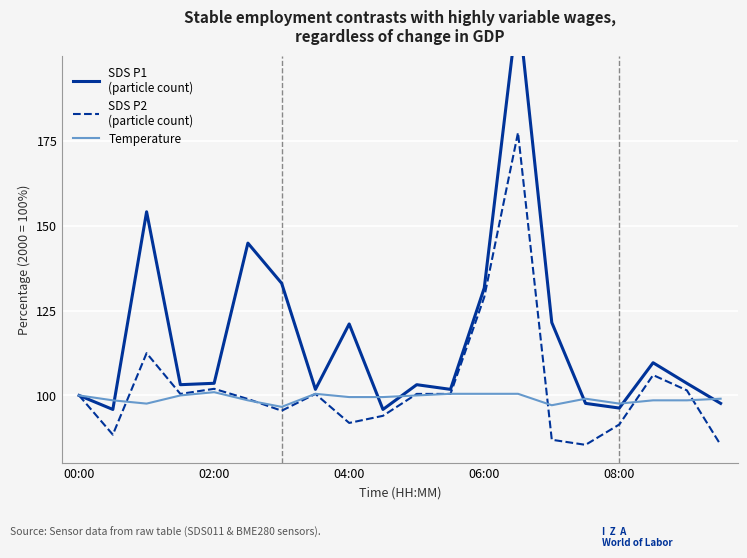

What is the smallest value displayed?

85.5